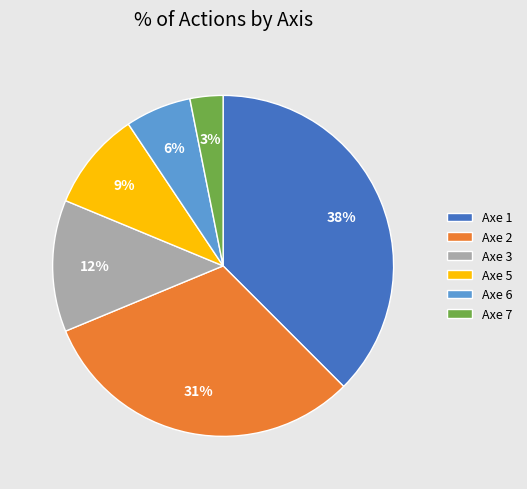

Does any single category account for the majority?

No